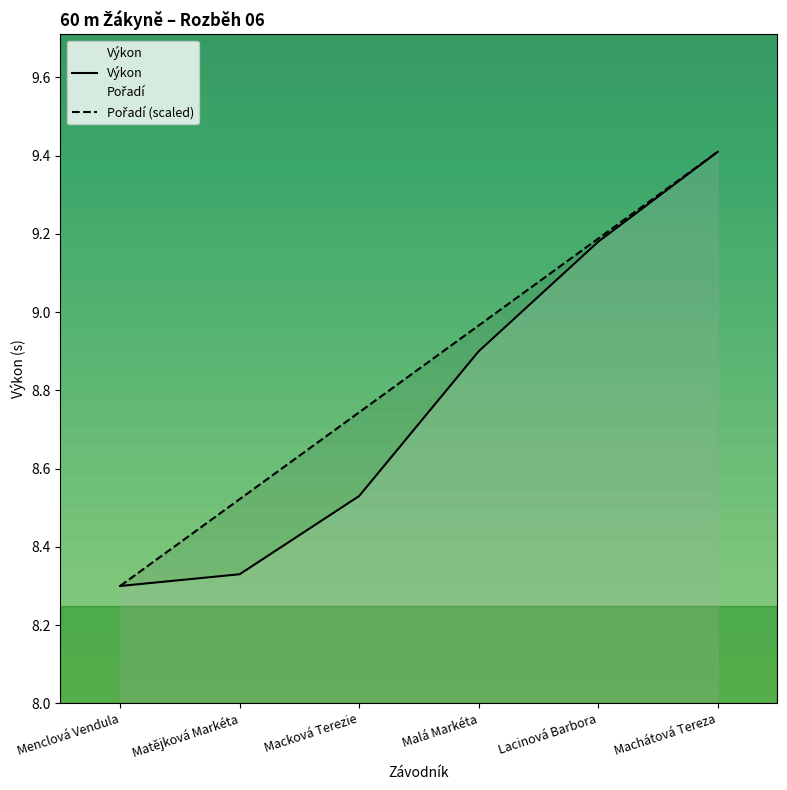

What is the average value of the Pořadí (scaled) series?

8.9